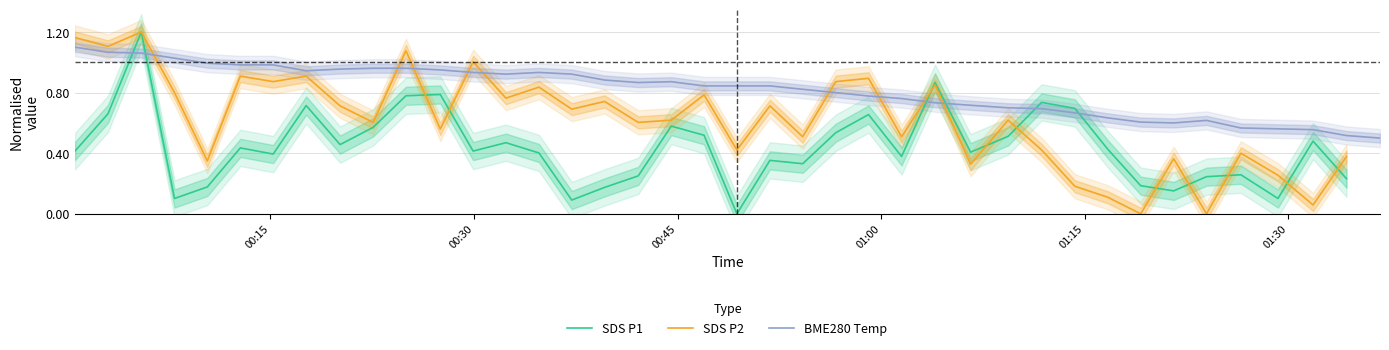

The BME280 Temp series shows 0.4 at 13. True or false?

False